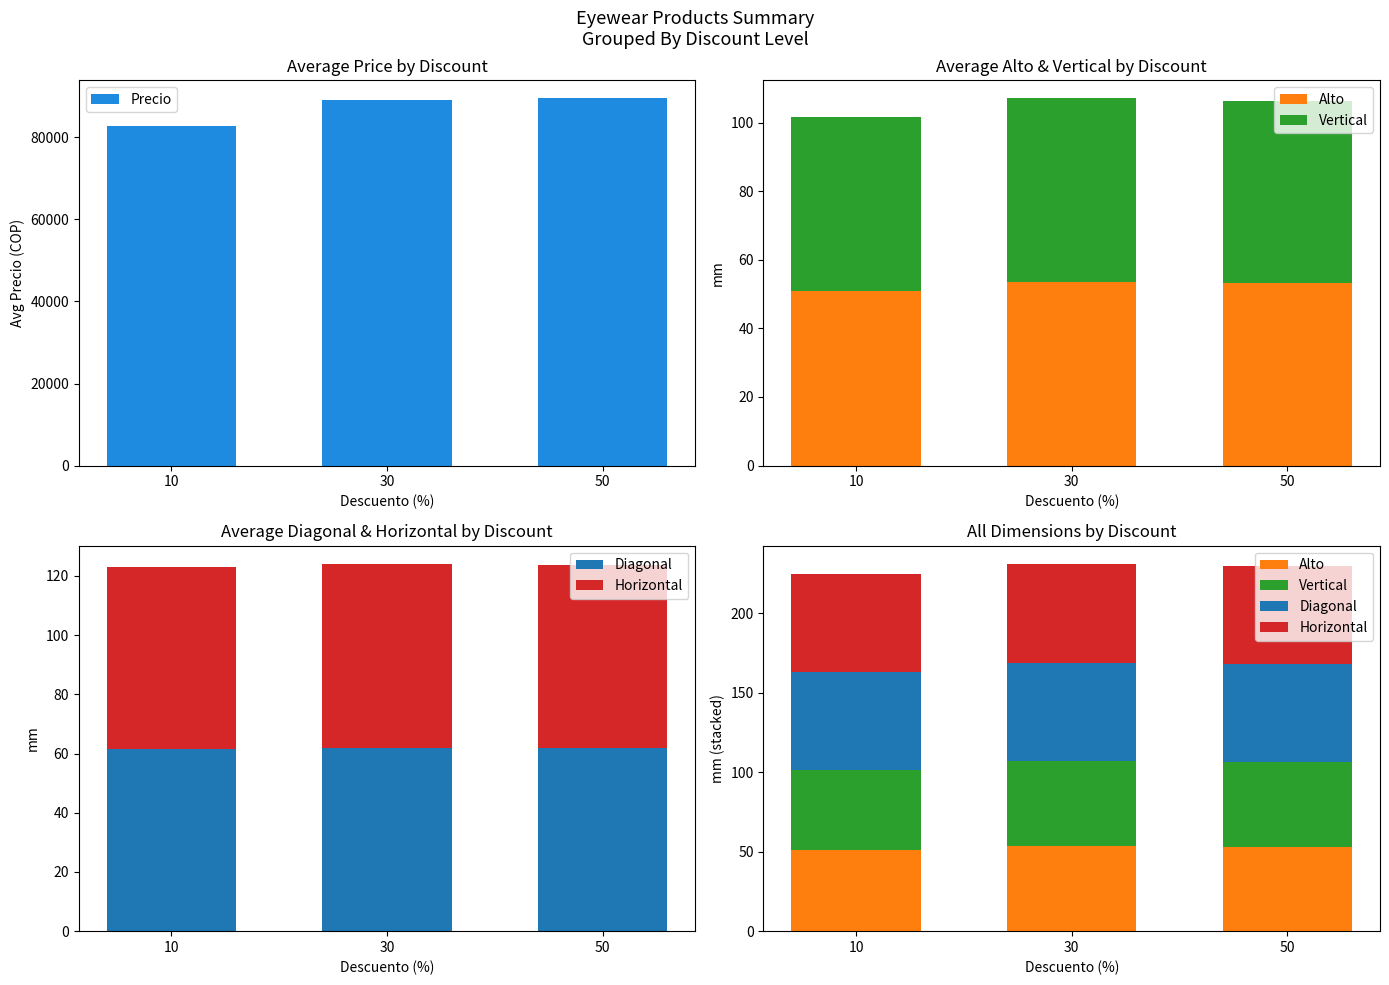

What is the maximum value for Precio?

89476.2